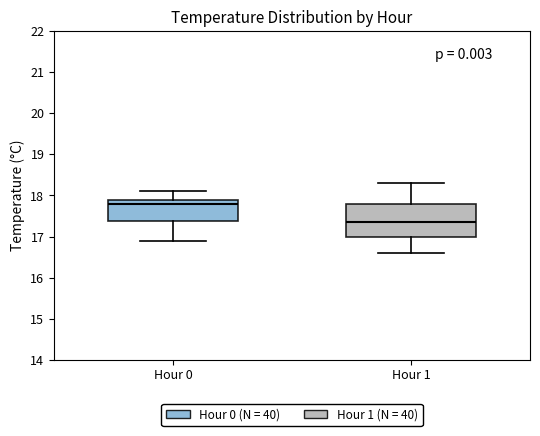

Reading left to right, transcribe this box plot: for each box, give where its median line is, the range the box spans, and where its two whiskers end, as read against the y-axis. The values are not printed on the chart, so give them approximately, as read against the axis.

Hour 0: median 17.8, box 17.4 to 17.9, whiskers 16.9 to 18.1
Hour 1: median 17.4, box 17.0 to 17.8, whiskers 16.6 to 18.3